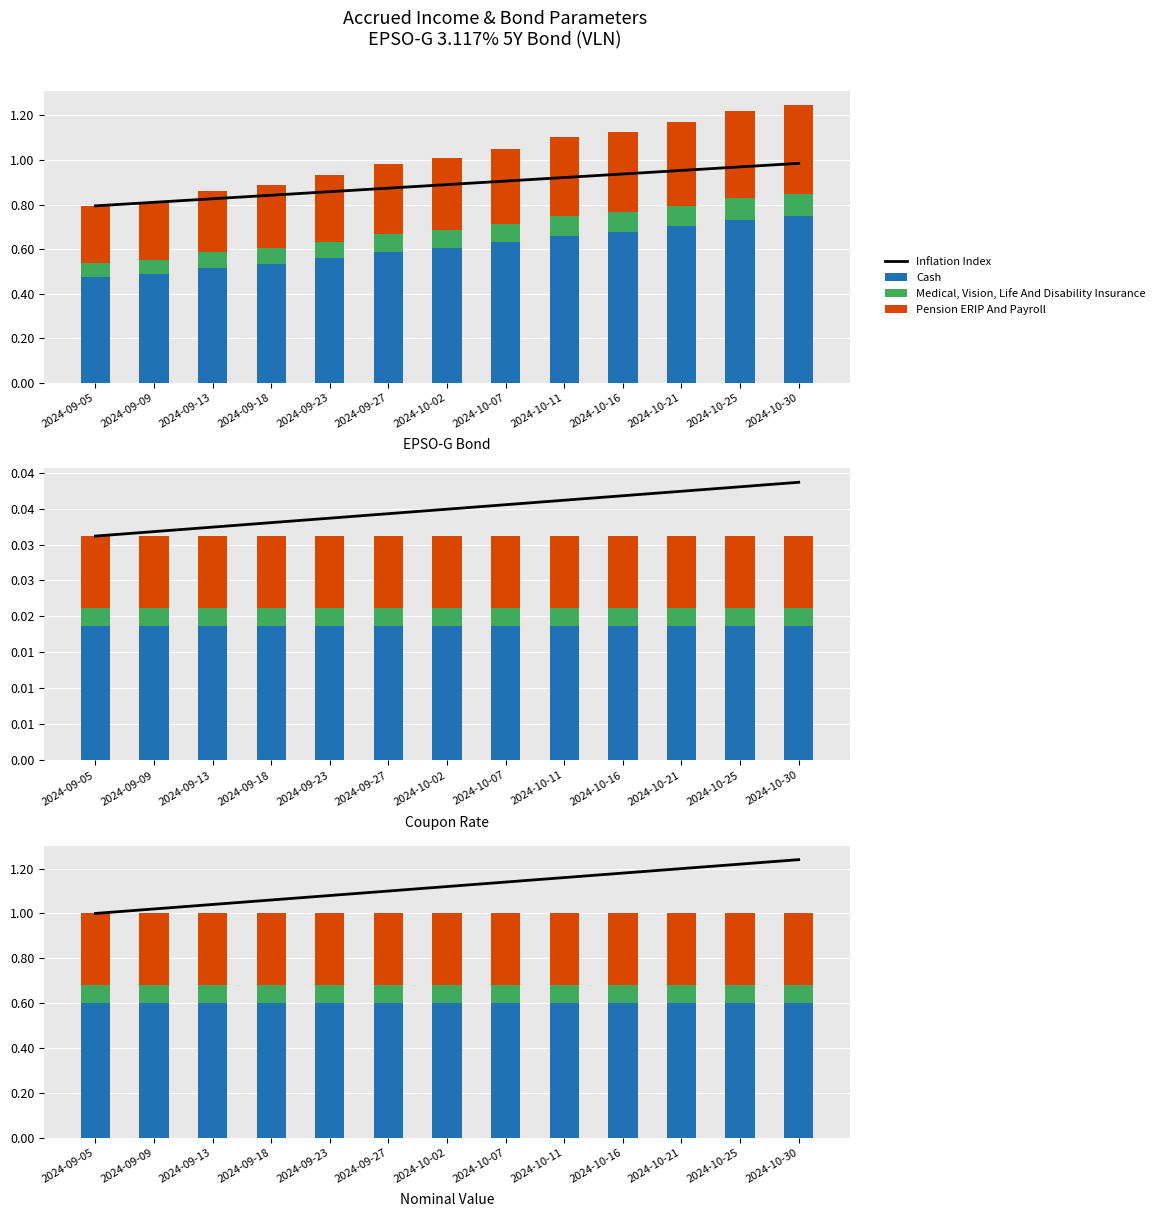

At how many categories does at least one series exceed 0?

13